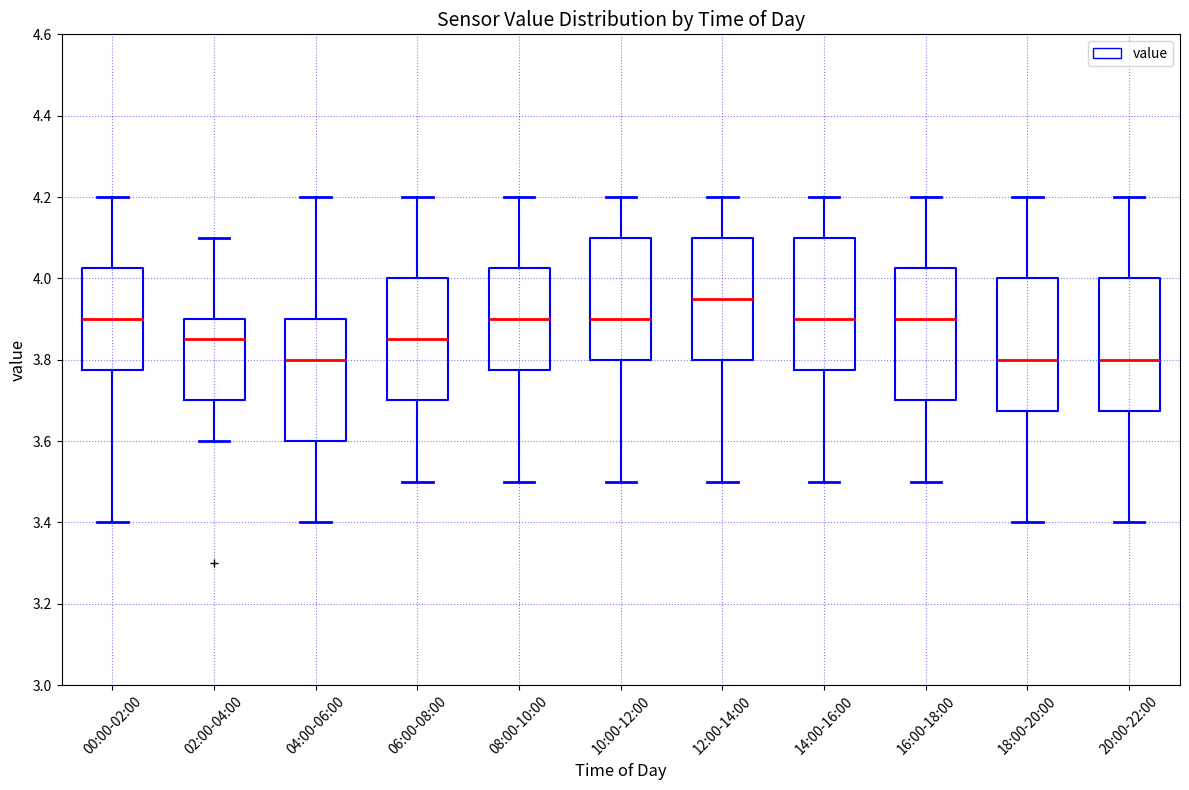

Reading left to right, read every box against the y-axis: the position of its median line, the range the box covers, and the ends of its whiskers. The values are not printed on the chart, so give them approximately, as read against the axis.

00:00-02:00: median 3.90, box 3.78 to 4.02, whiskers 3.40 to 4.20
02:00-04:00: median 3.86, box 3.70 to 3.90, whiskers 3.60 to 4.10
04:00-06:00: median 3.80, box 3.60 to 3.90, whiskers 3.40 to 4.20
06:00-08:00: median 3.86, box 3.70 to 4.00, whiskers 3.50 to 4.20
08:00-10:00: median 3.90, box 3.78 to 4.02, whiskers 3.50 to 4.20
10:00-12:00: median 3.90, box 3.80 to 4.10, whiskers 3.50 to 4.20
12:00-14:00: median 3.96, box 3.80 to 4.10, whiskers 3.50 to 4.20
14:00-16:00: median 3.90, box 3.78 to 4.10, whiskers 3.50 to 4.20
16:00-18:00: median 3.90, box 3.70 to 4.02, whiskers 3.50 to 4.20
18:00-20:00: median 3.80, box 3.68 to 4.00, whiskers 3.40 to 4.20
20:00-22:00: median 3.80, box 3.68 to 4.00, whiskers 3.40 to 4.20